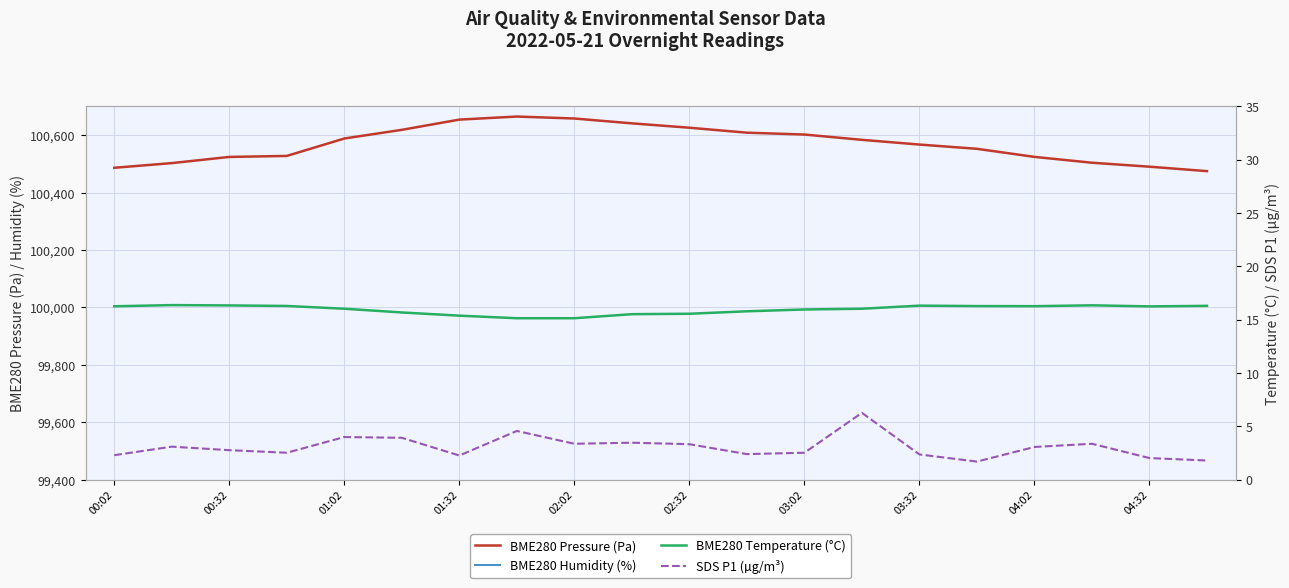

What is the maximum value for BME280 Pressure (Pa)?

100664.6